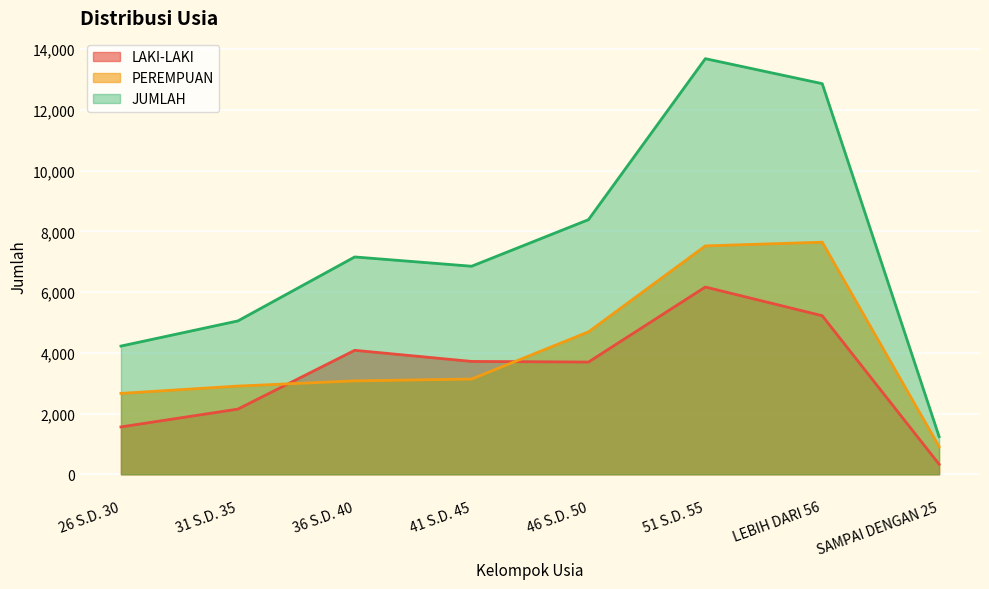

How many distinct data groups are displayed?

3